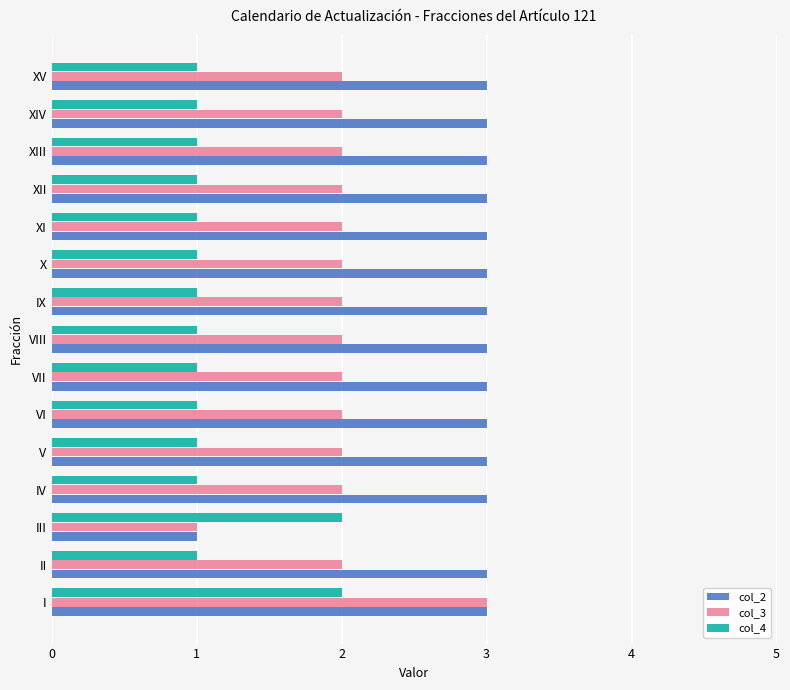

What is the average value of the col_2 series?

3